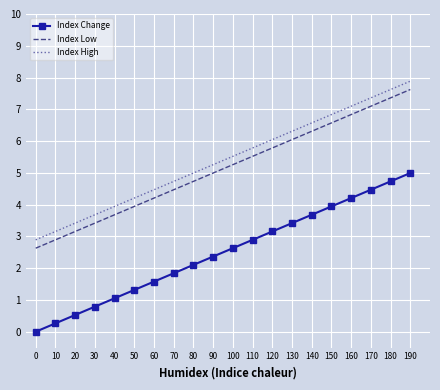

What is the spread (max minus min) of values at 160?

2.9